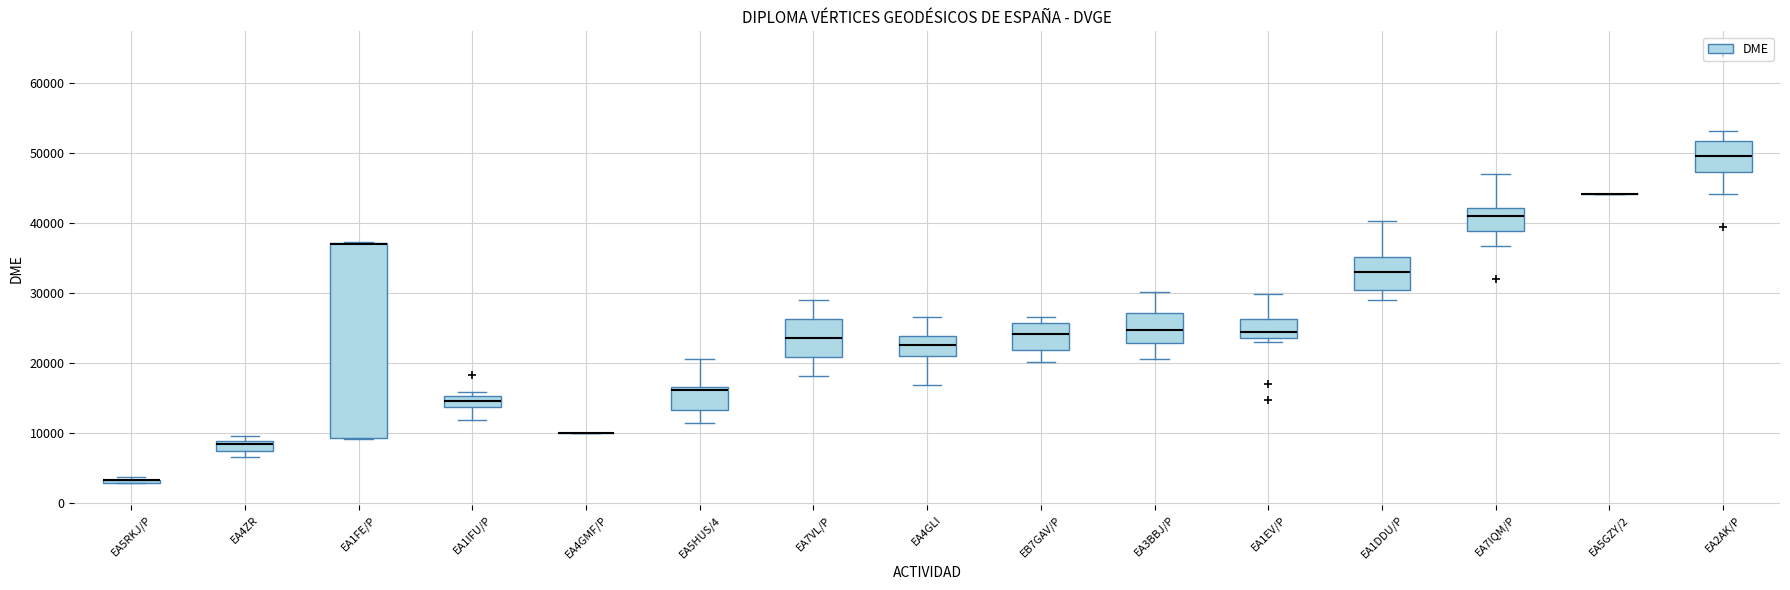

Which box is the tallest, from its lower edge to its upper edge?

EA1FE/P